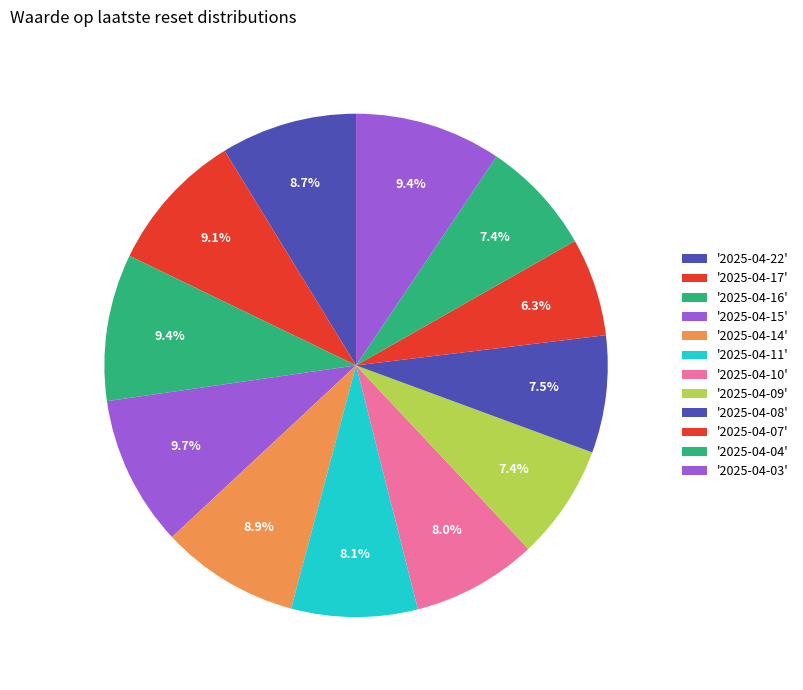

Count the number of slices in the pie.

12